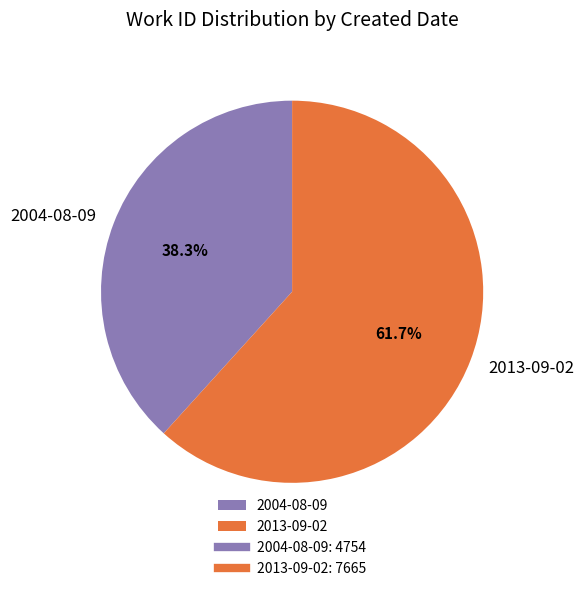

How many segments does this pie chart have?

2